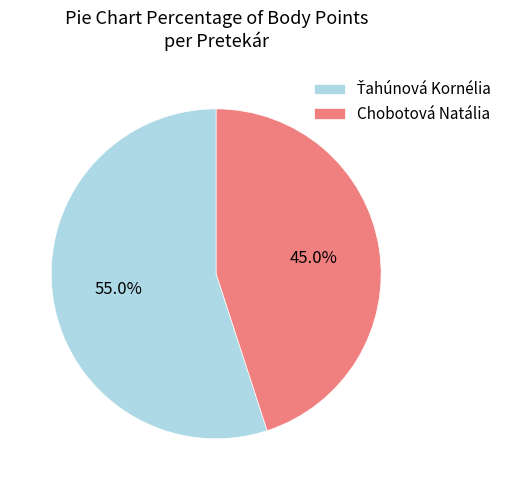

Which slice is the smallest?

Chobotová Natália